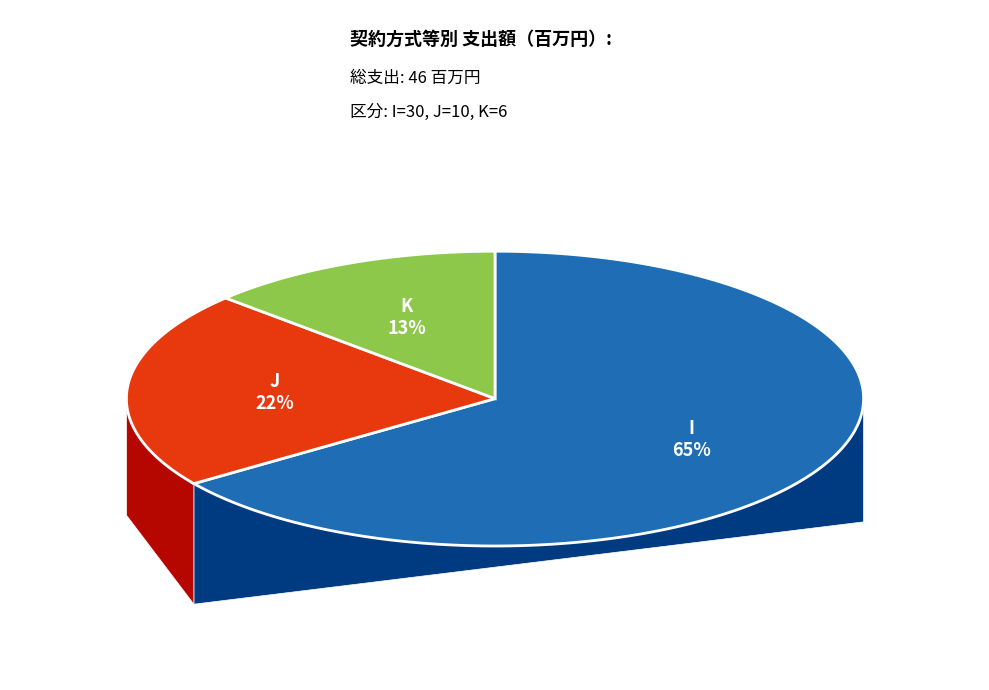

To the nearest percent, what portion does K represent?

13%